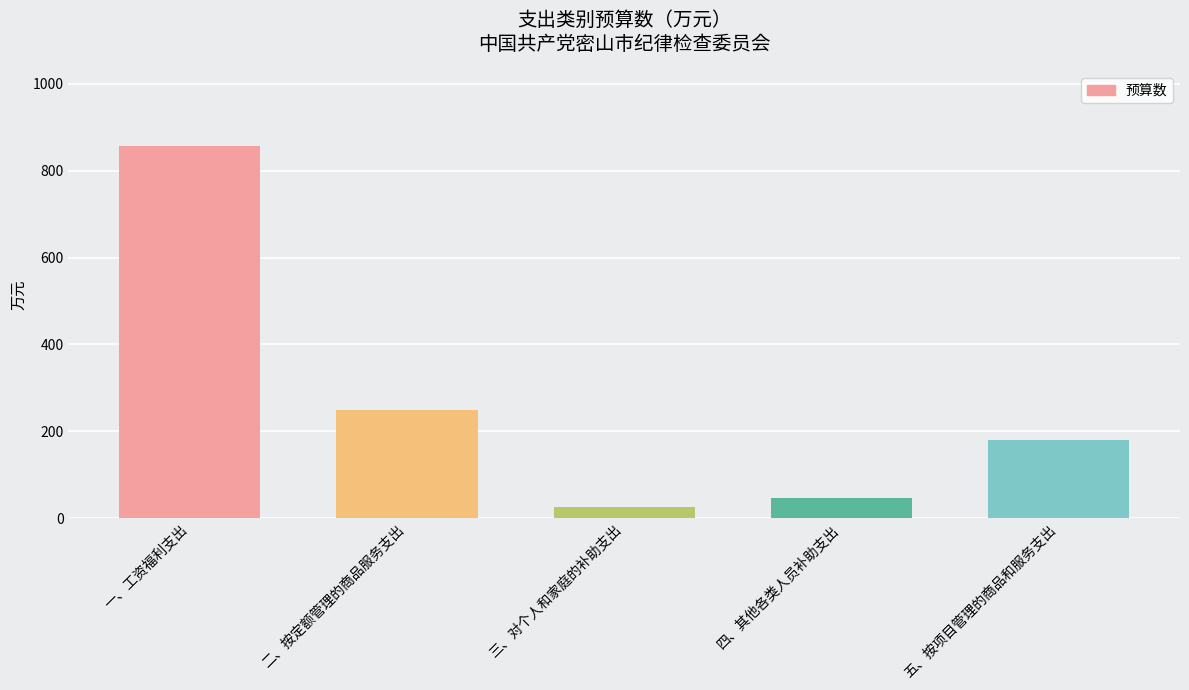

At which label is the value closest to 442?

二、按定额管理的商品服务支出